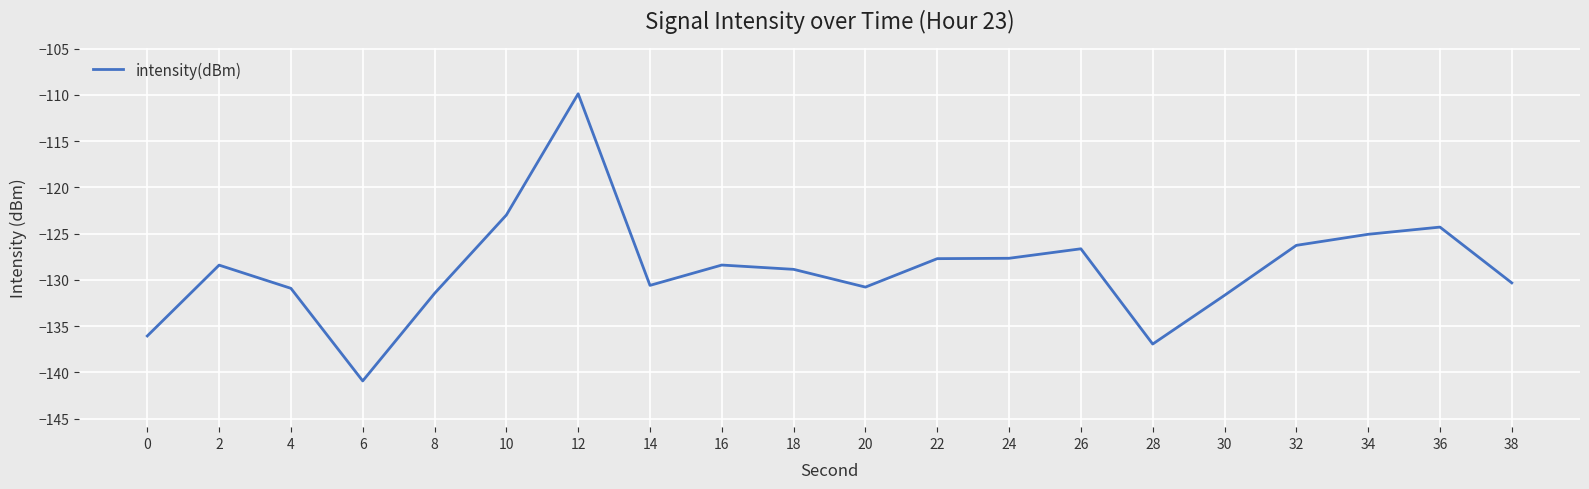

What is the approximate value at 26?

-126.6